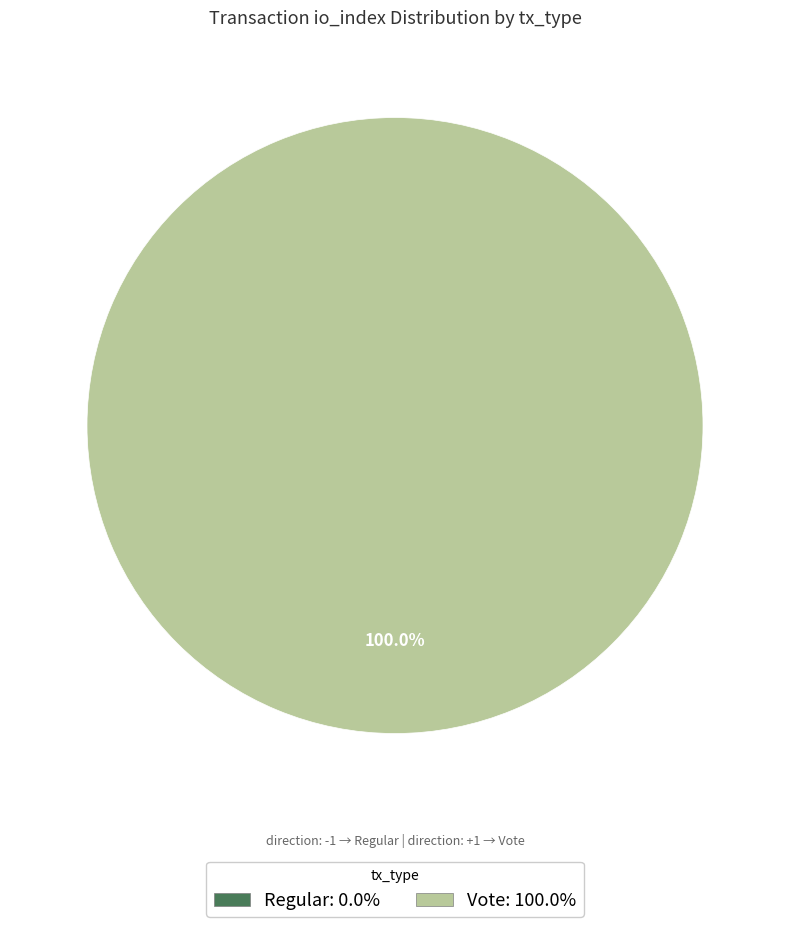

Rank the categories by value from lowest to highest.

Regular (io_index=0), Vote (io_index=2)